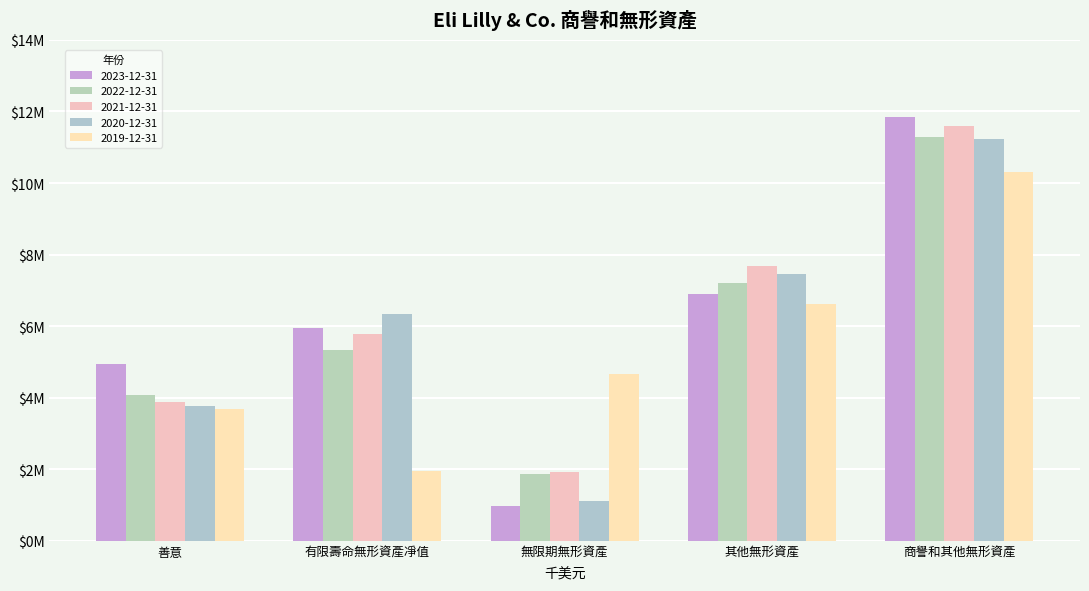

Does the chart contain any negative values?

No